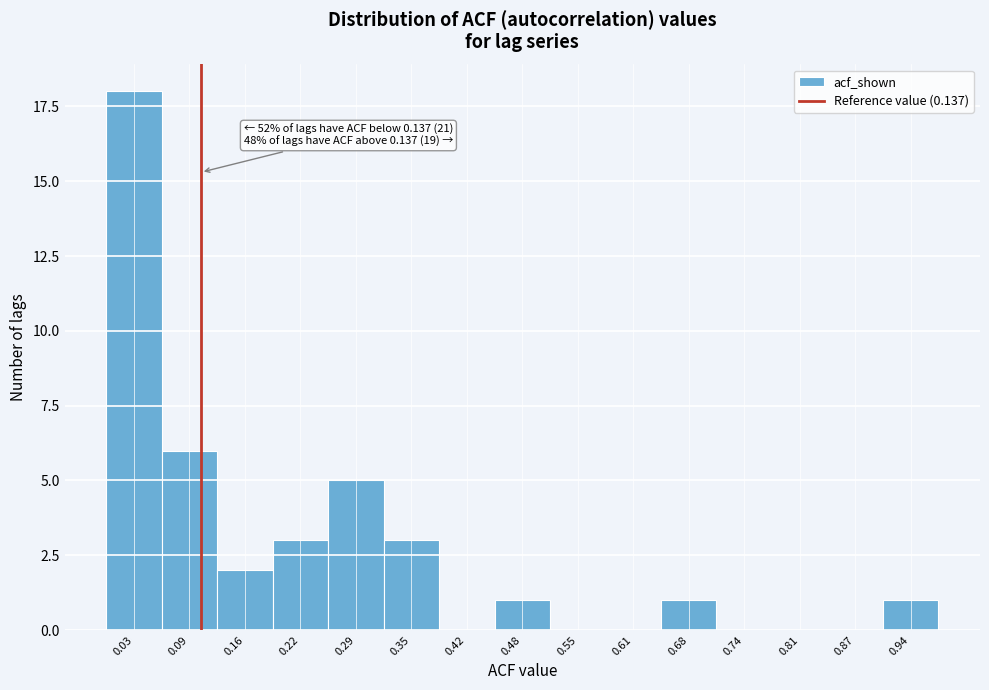

Reading left to right, what are all the values shown in this chart?

0.03=18	0.09=6	0.16=2	0.22=3	0.29=5	0.35=3	0.42=0	0.48=1	0.55=0	0.61=0	0.68=1	0.74=0	0.81=0	0.87=0	0.94=1